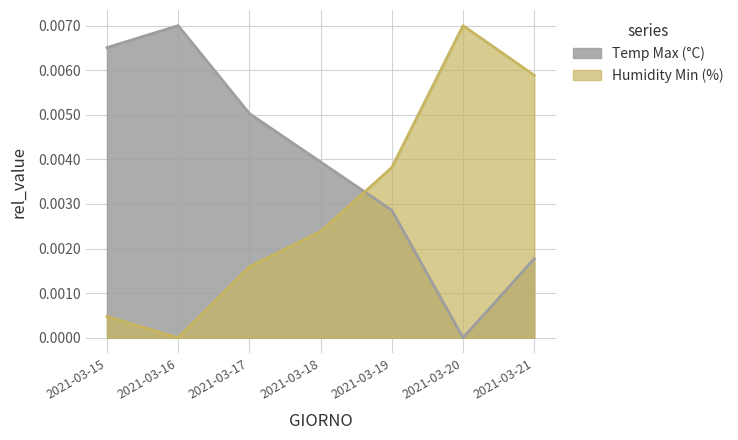

Is it true that Temp Max (°C) equals 0.0 at 2021-03-16?

False